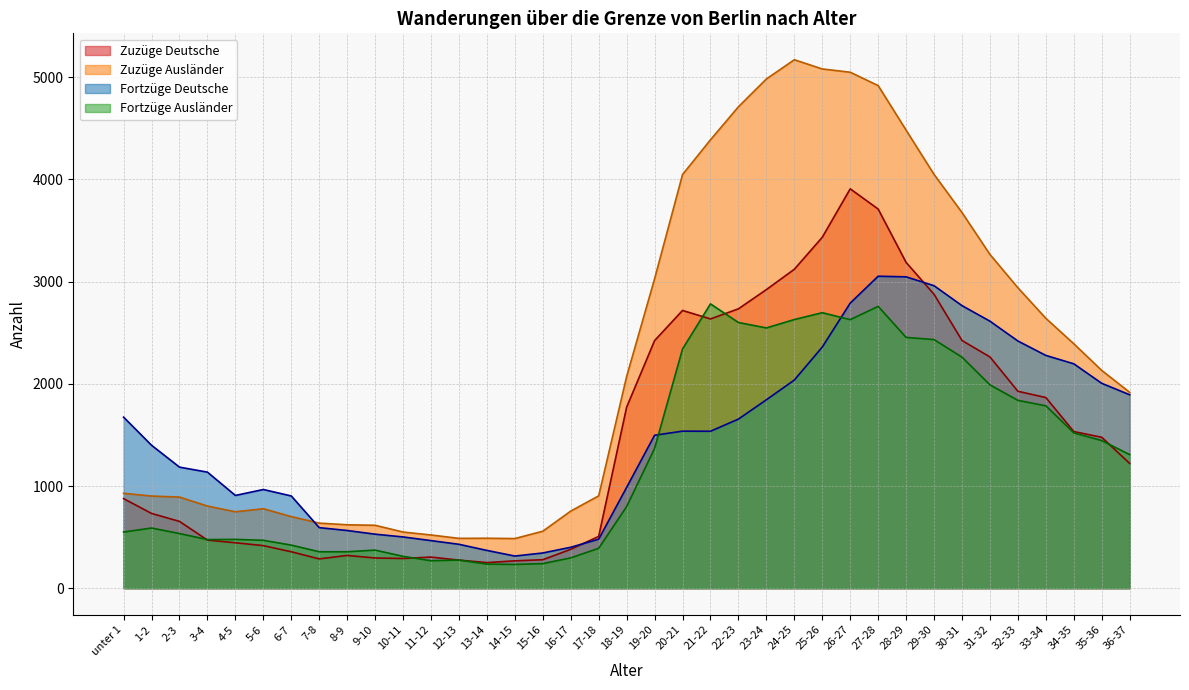

What are all the series names shown in the legend?

Zuzüge Deutsche, Zuzüge Ausländer, Fortzüge Deutsche, Fortzüge Ausländer